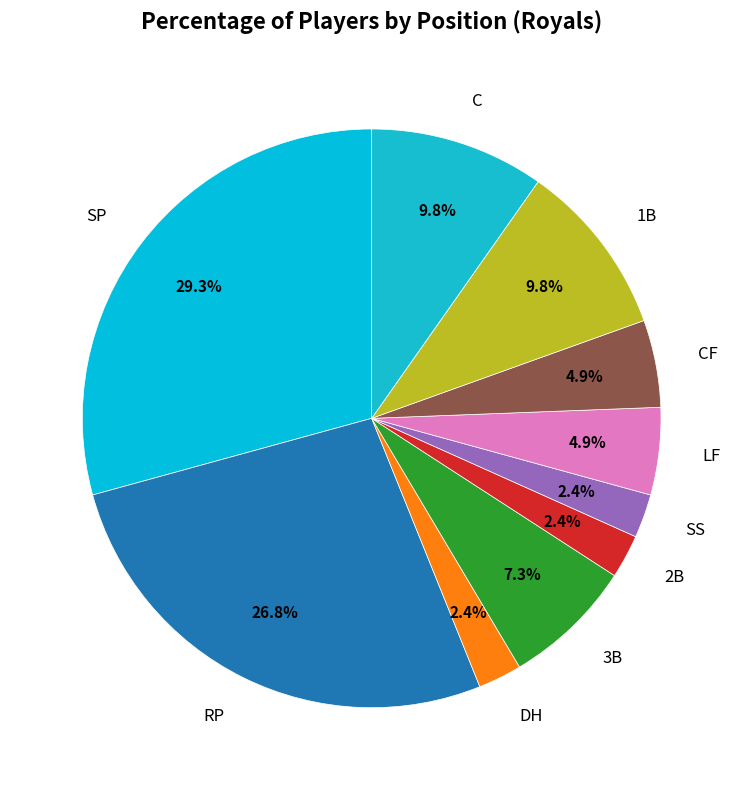

Between 3B and SP, which is larger?

SP